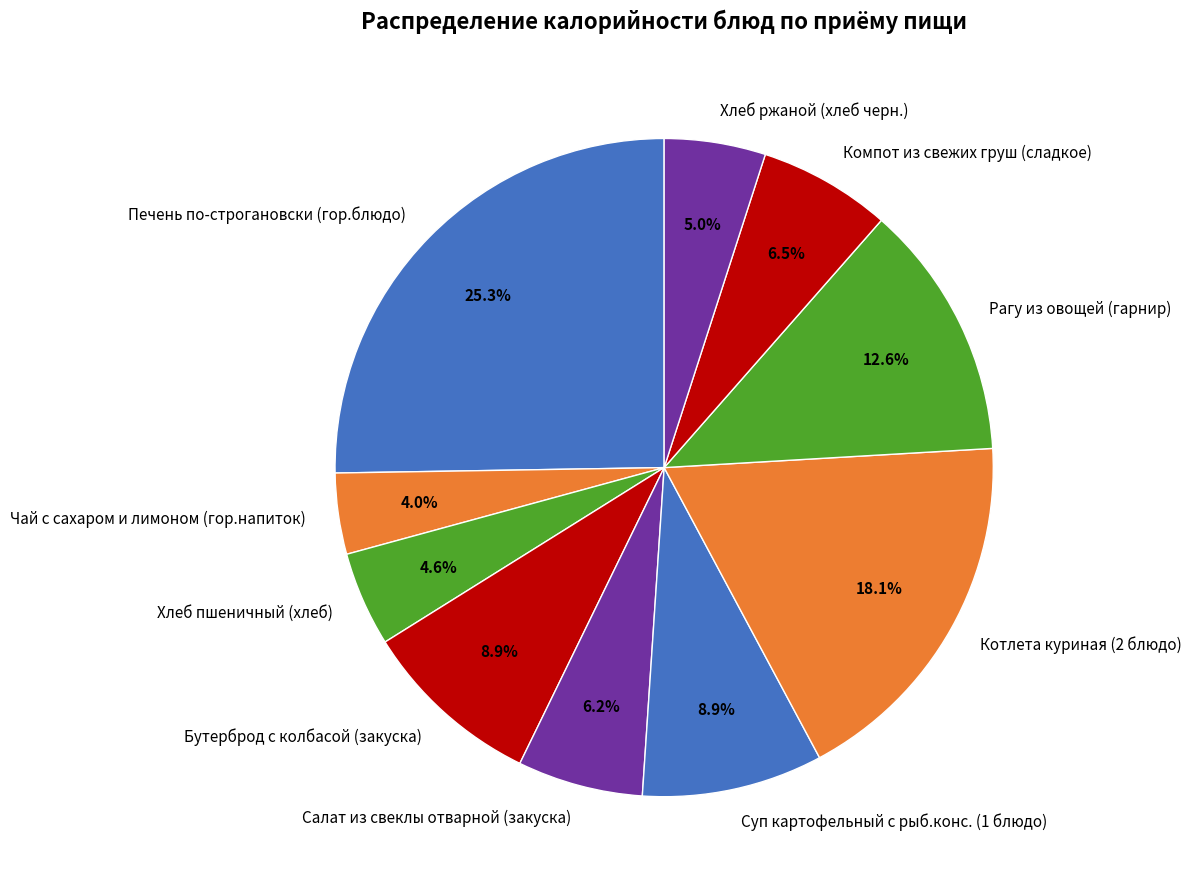

To the nearest percent, what is the difference between the largest and smallest slice percentages?

21%